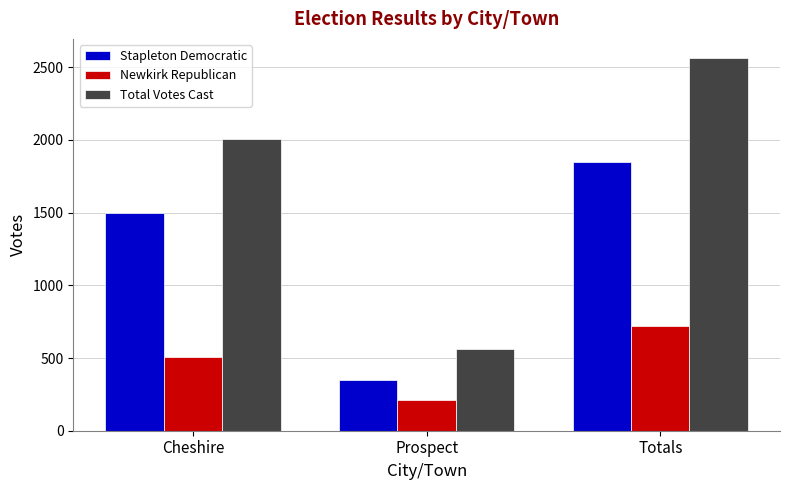

What is the lowest value of the Total Votes Cast series?

561